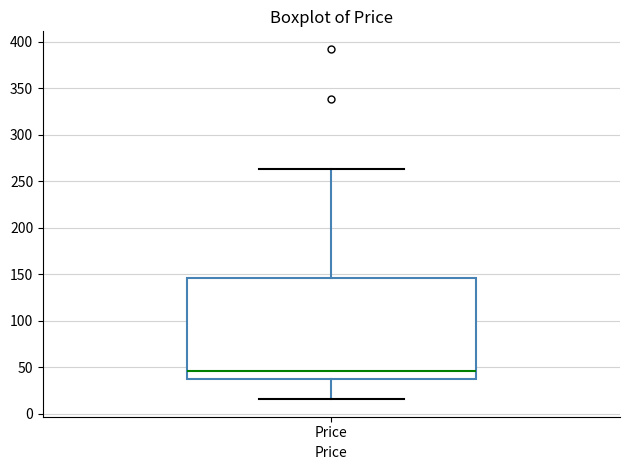

Where is the lower edge of the box for Price on the y-axis? The values are not printed on the chart, so give them approximately, as read against the axis.

35